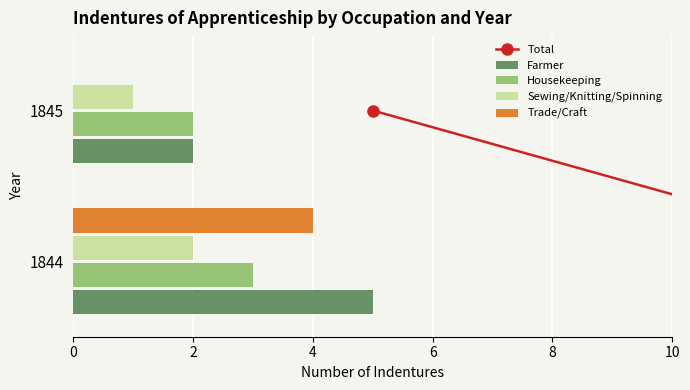

Which series changed the most between 1844 and 1845?

Trade/Craft